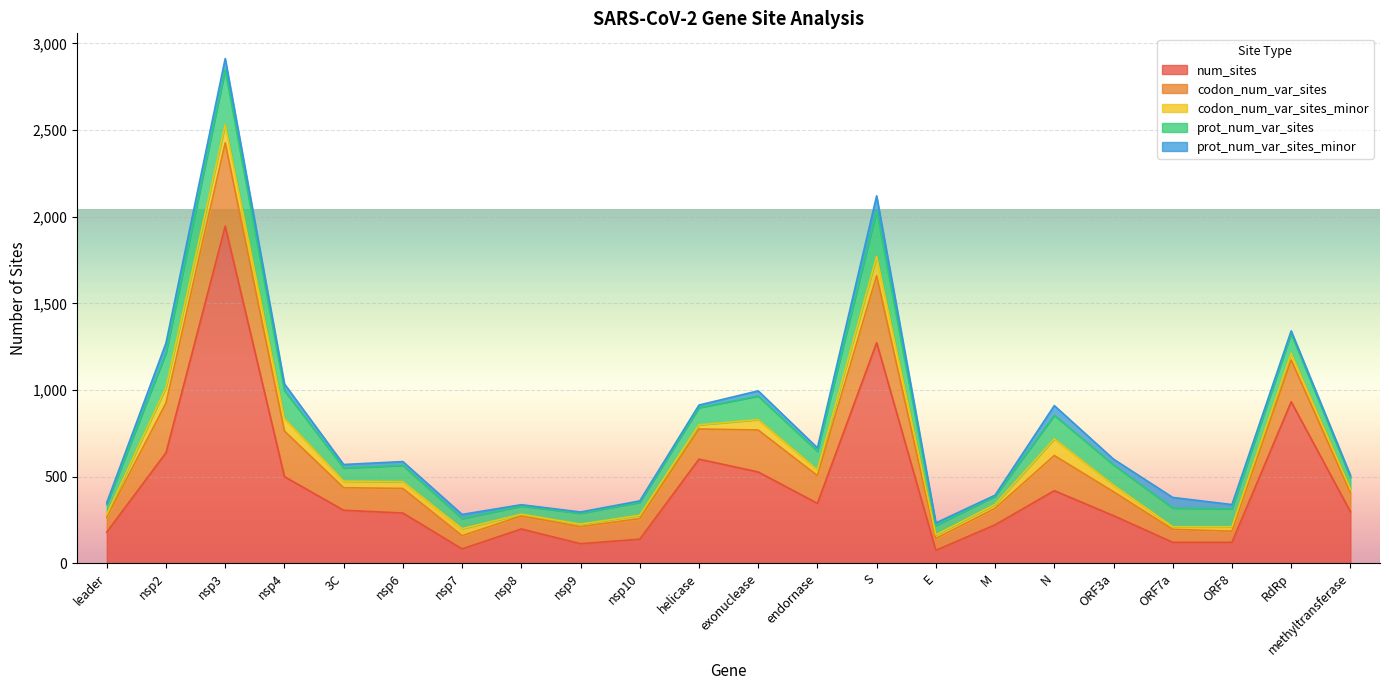

Rank the series by their maximum value, from highest to lowest.

num_sites, codon_num_var_sites, prot_num_var_sites, codon_num_var_sites_minor, prot_num_var_sites_minor